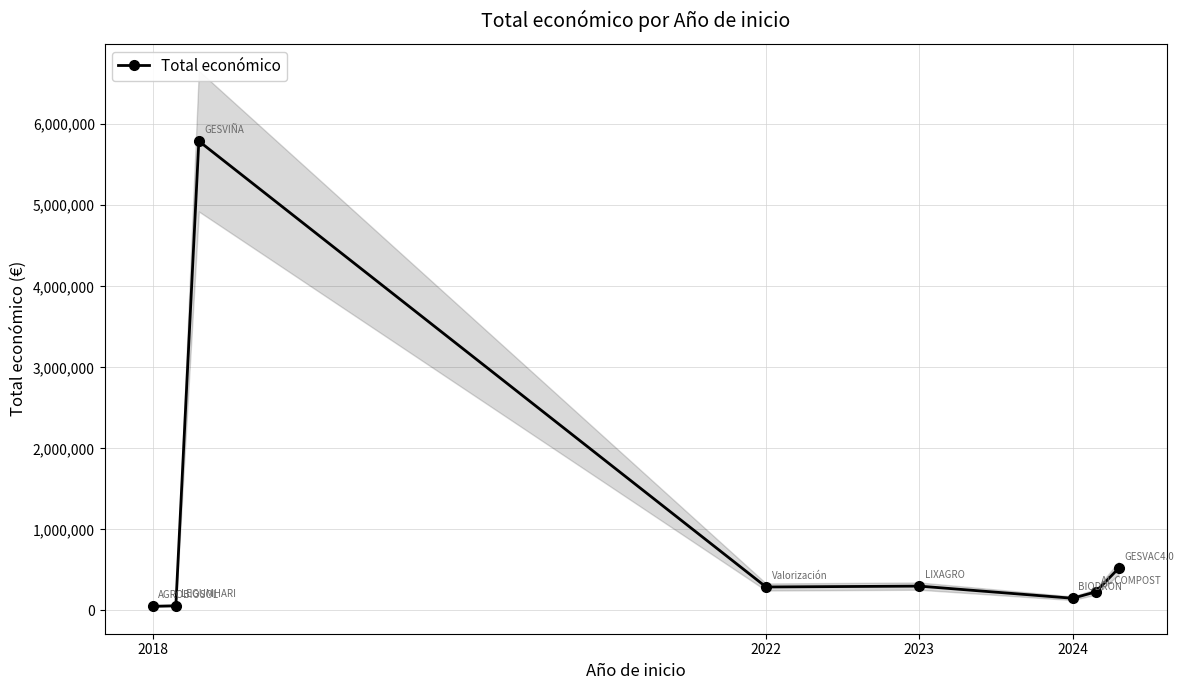

Which has a higher value, 4 or 6?

4